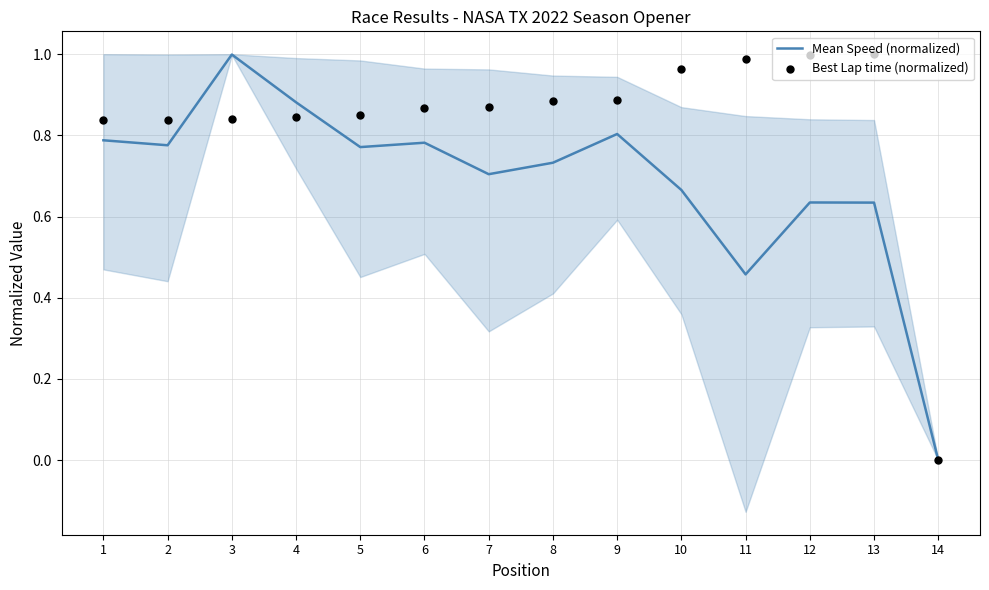

What is the total value across all series at 1?

1.6